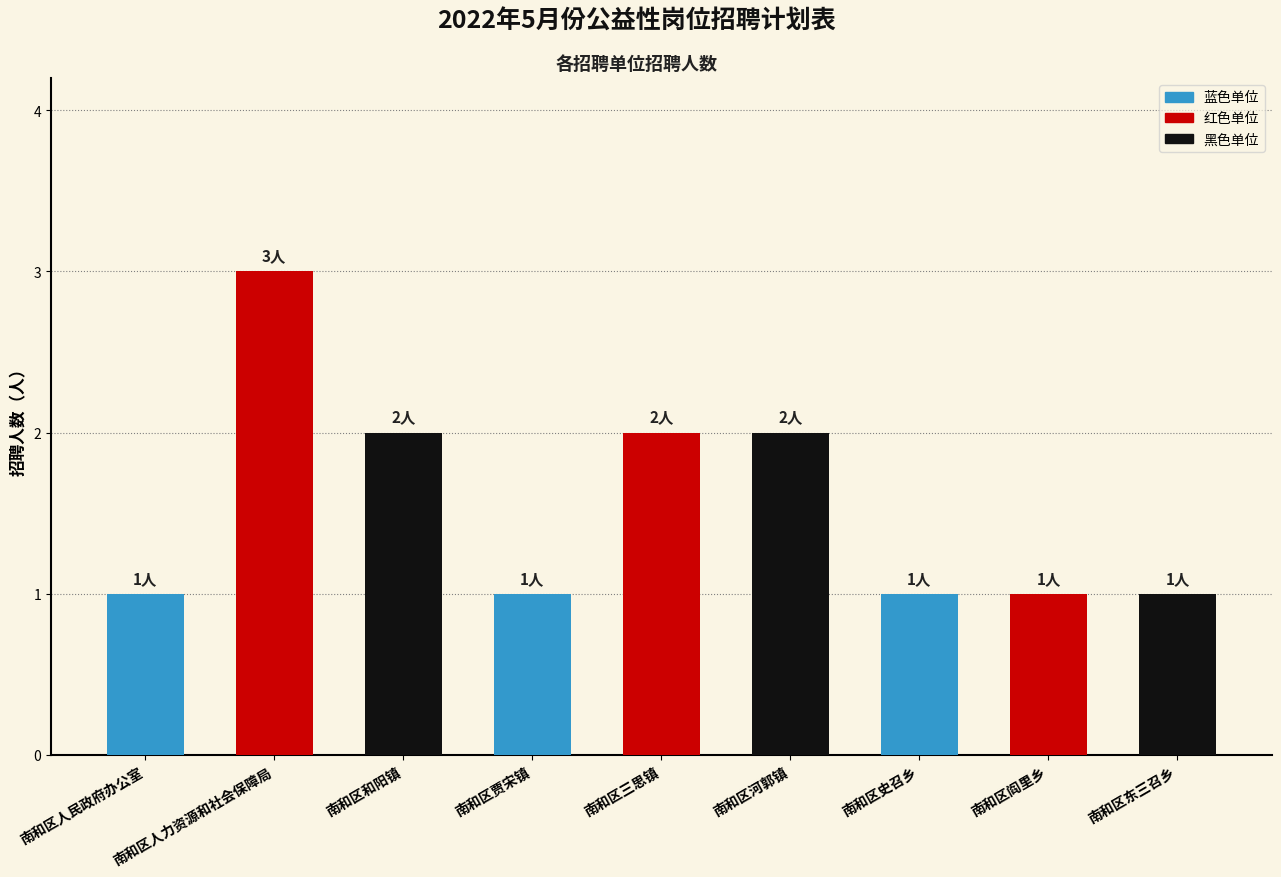

What is the ratio of the value at 南和区三思镇 to the value at 南和区和阳镇?

1.0